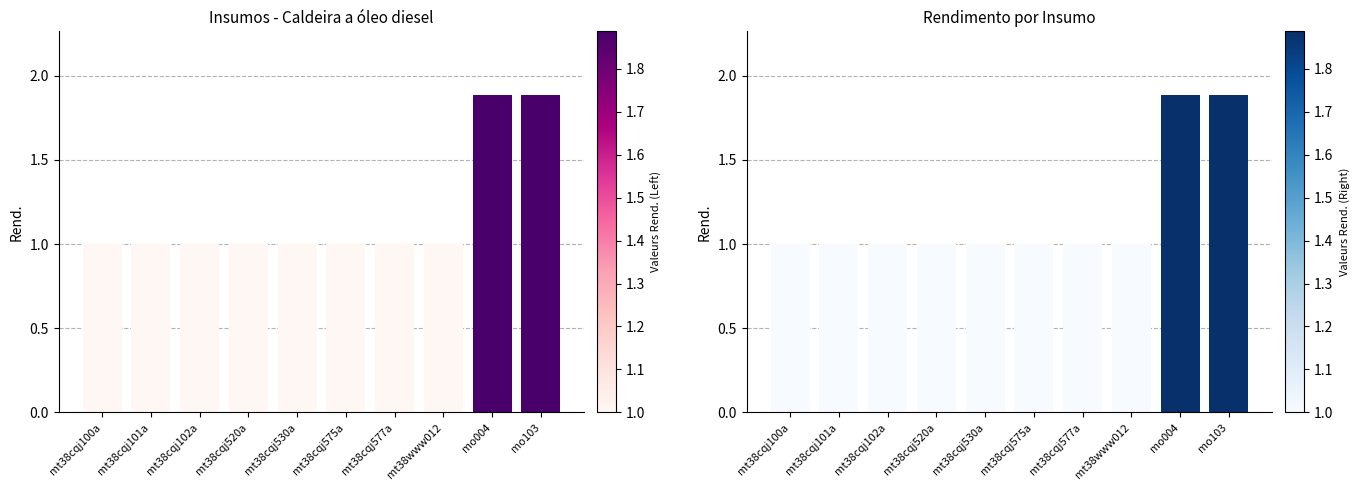

Rank the categories by value from lowest to highest.

mt38cqj100a, mt38cqj101a, mt38cqj102a, mt38cqj520a, mt38cqj530a, mt38cqj575a, mt38cqj577a, mt38www012, mo004, mo103